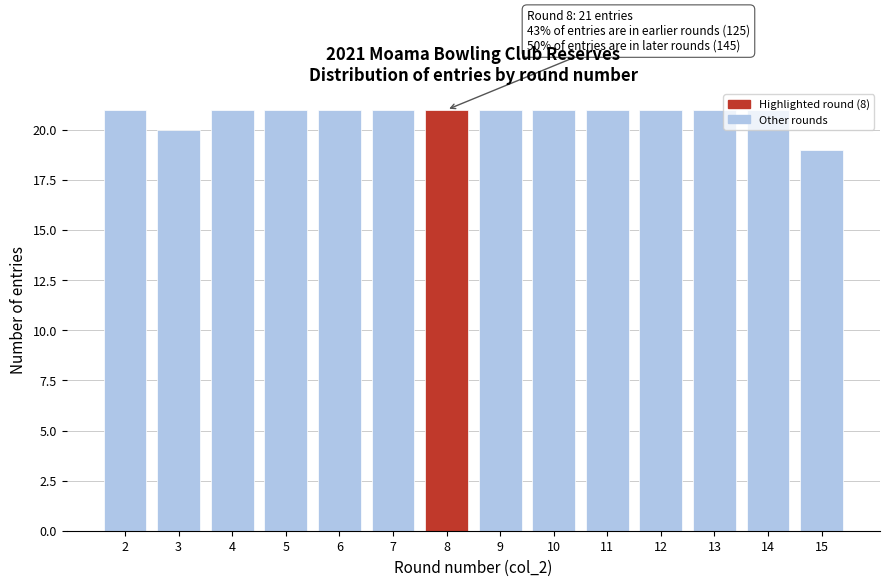

What is the average value?

21